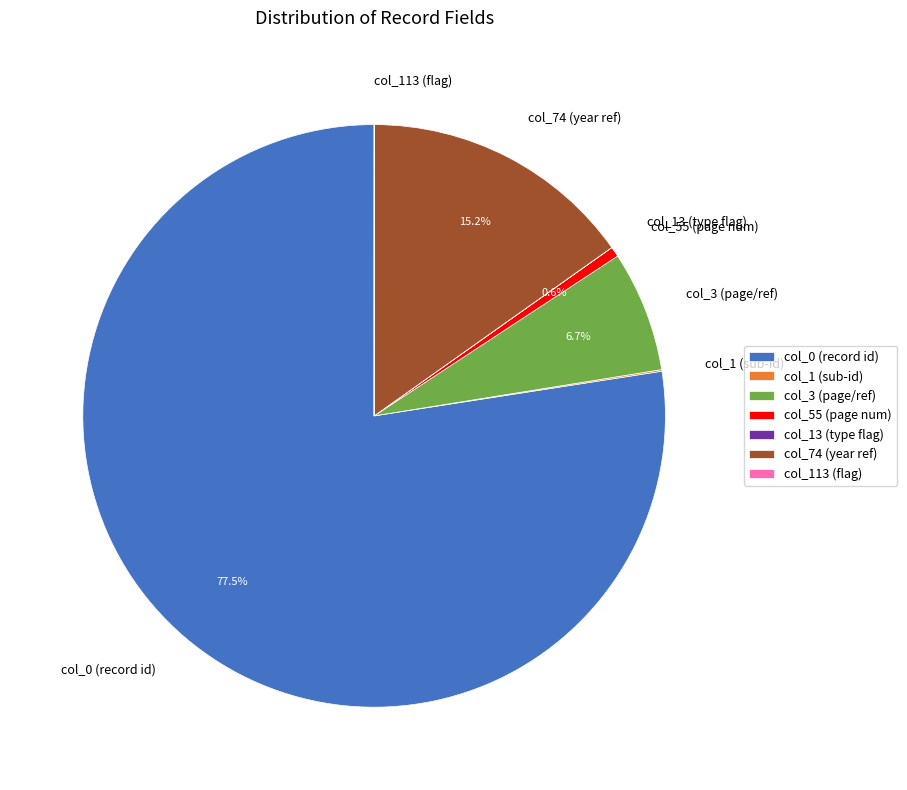

Combined, do col_74 (year ref) and col_55 (page num) account for over 50%?

No